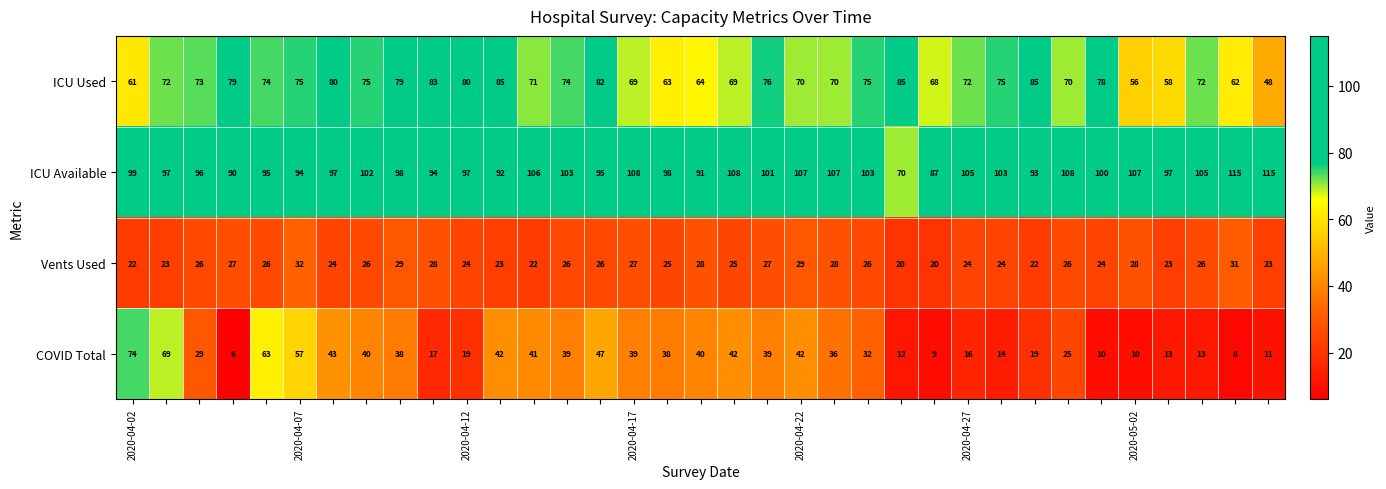

What is the difference between the maximum and minimum values in the ICU Used series?

37